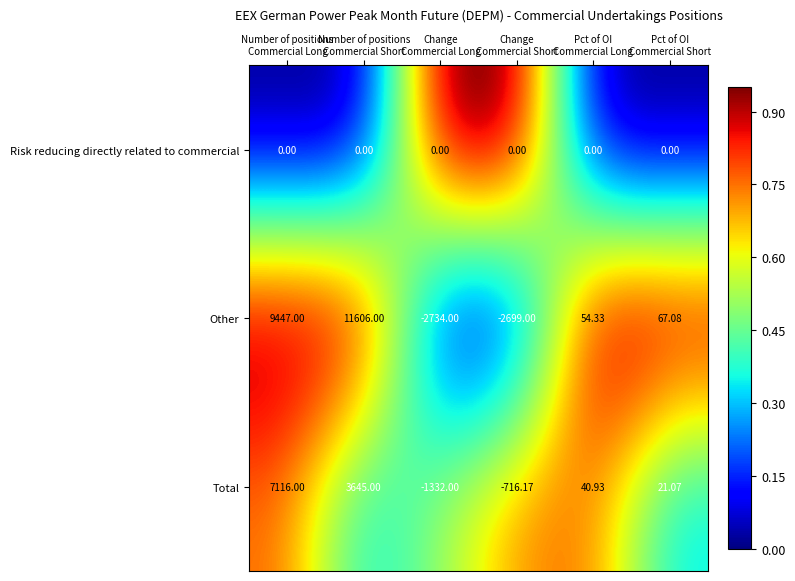

Rank the series by their maximum value, from highest to lowest.

Other, Total, Risk reducing directly related to commercial